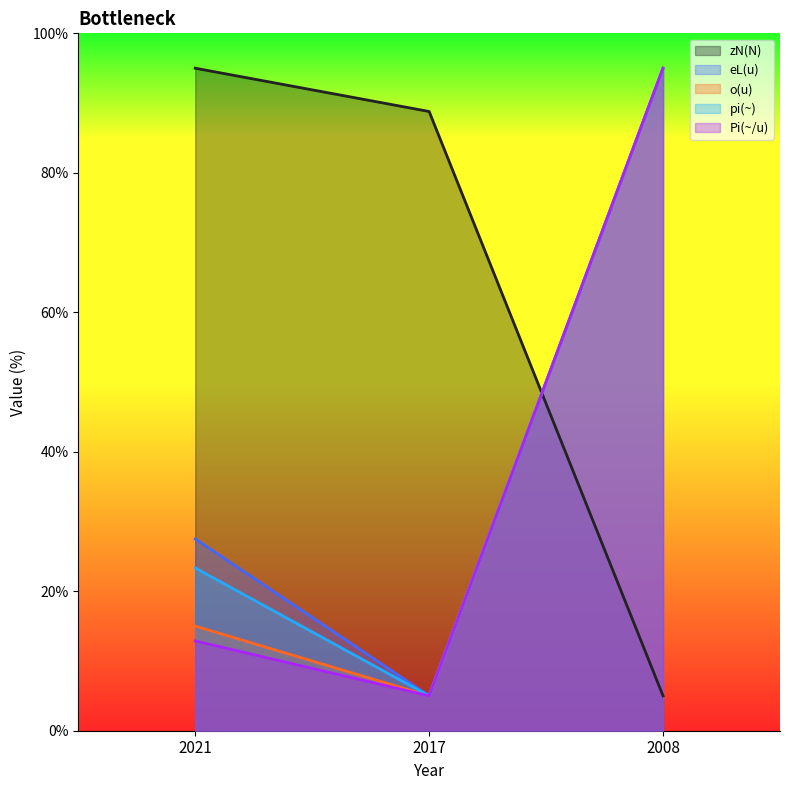

What is the greatest value displayed?

95.0